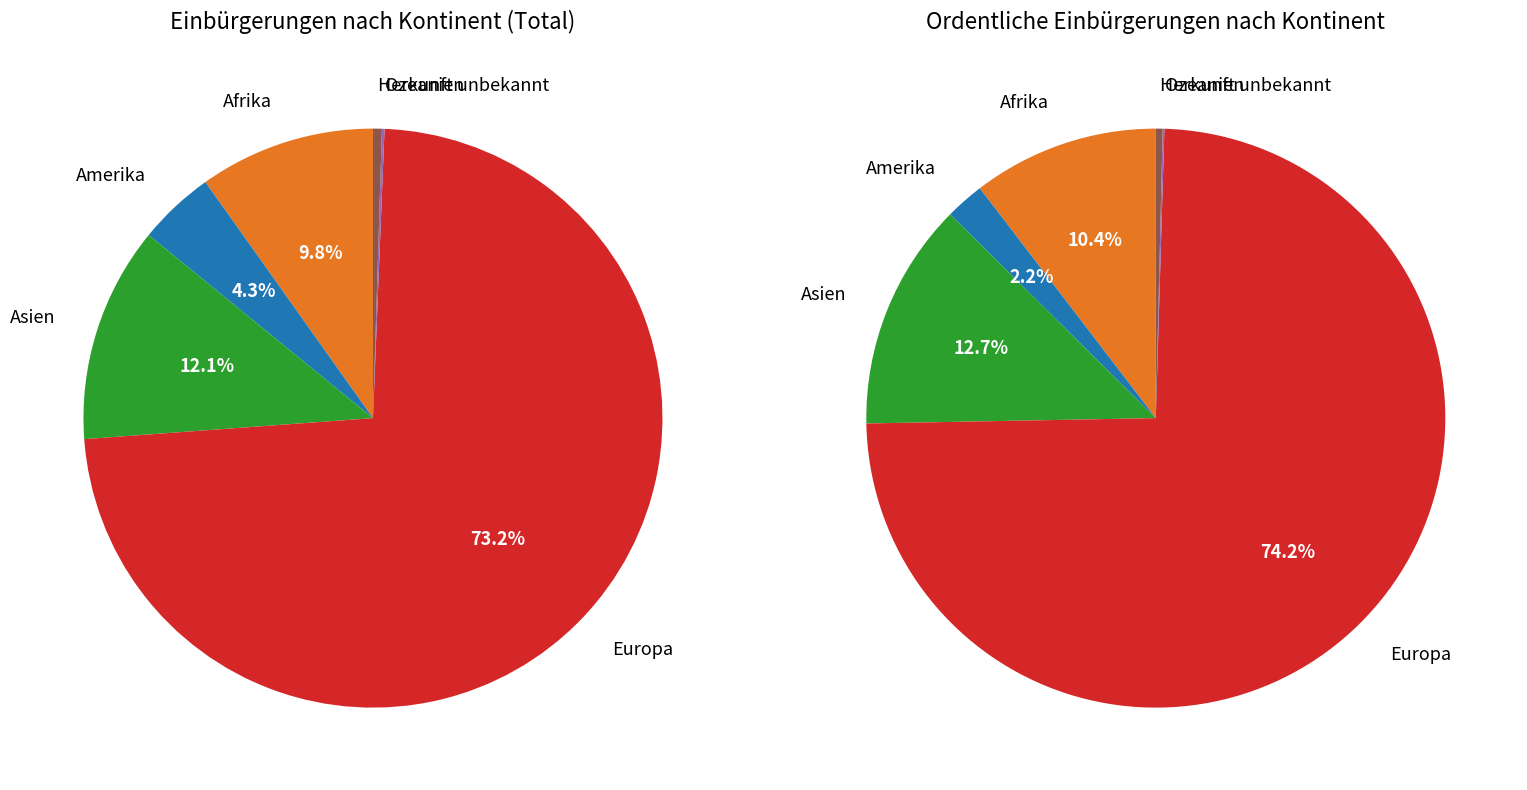

Which slice is the smallest?

Ozeanien